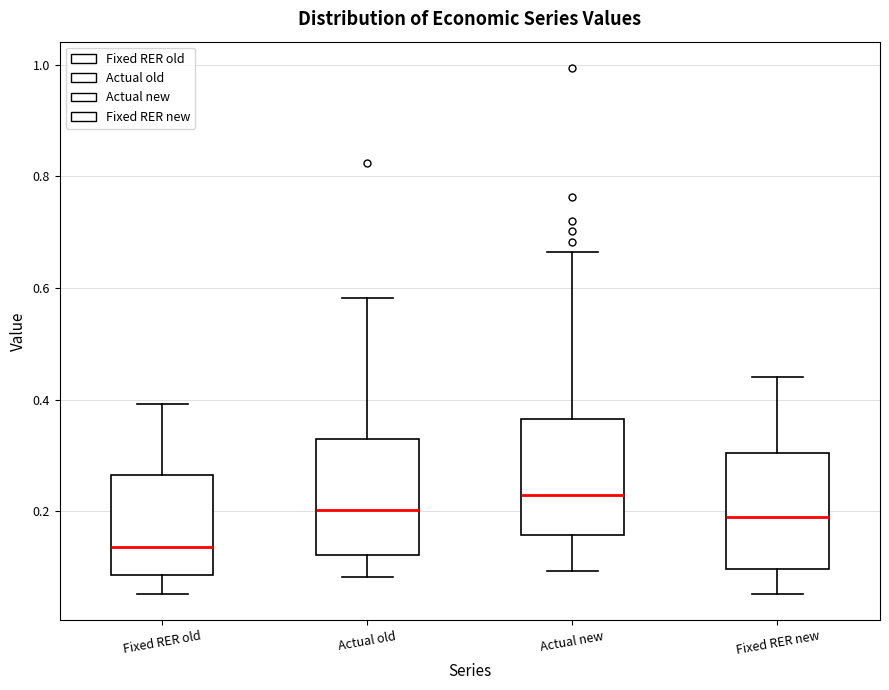

Reading left to right, transcribe this box plot: for each box, give where its median line is, the range the box spans, and where its two whiskers end, as read against the y-axis. The values are not printed on the chart, so give them approximately, as read against the axis.

Fixed RER old: median 0.14, box 0.08 to 0.26, whiskers 0.06 to 0.40
Actual old: median 0.20, box 0.12 to 0.34, whiskers 0.08 to 0.58
Actual new: median 0.22, box 0.16 to 0.36, whiskers 0.10 to 0.66
Fixed RER new: median 0.20, box 0.10 to 0.30, whiskers 0.06 to 0.44